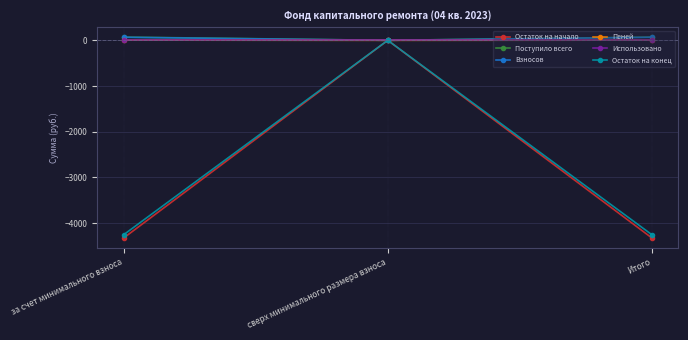

What is the average value of the Остаток на конец series?

-2835.1